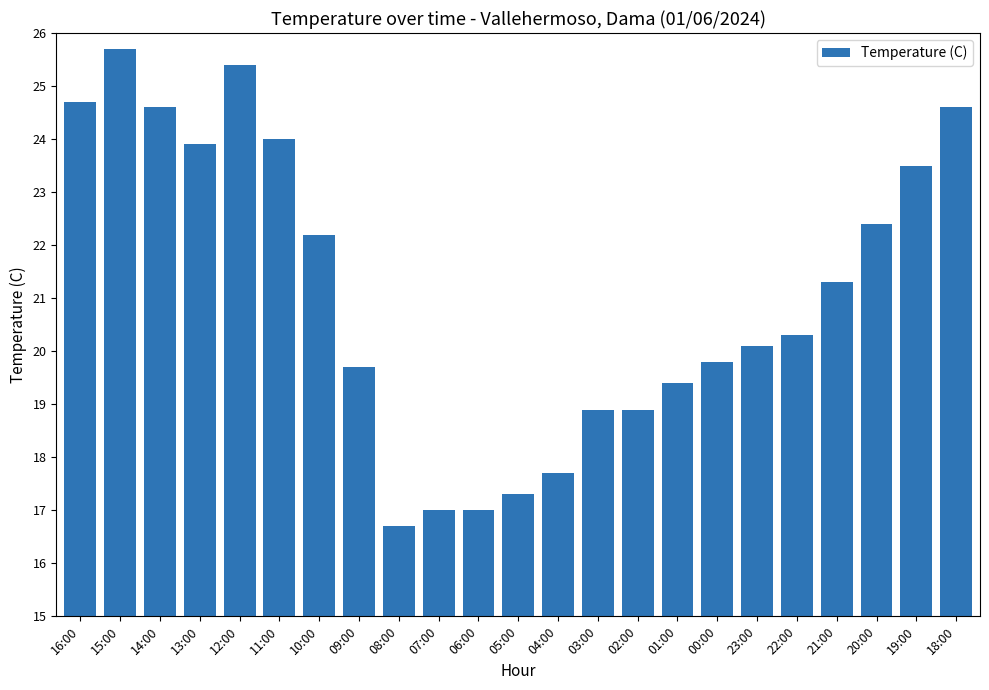

Where does the data first go above 20?

16:00